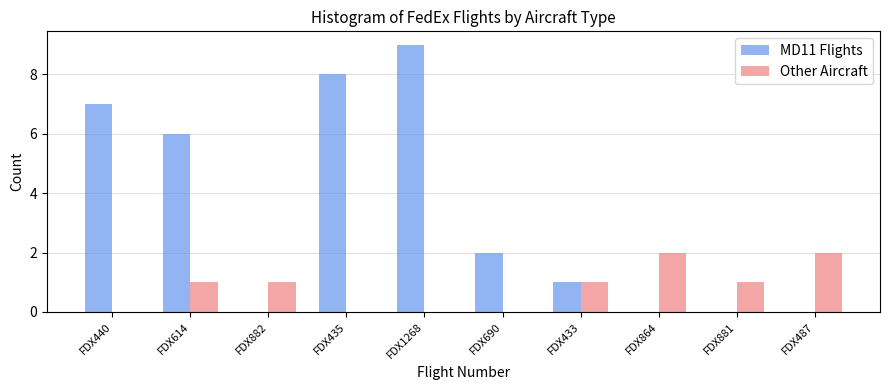

Reading left to right, what are all the values shown in this chart?

MD11 Flights: FDX440=7	FDX614=6	FDX882=0	FDX435=8	FDX1268=9	FDX690=2	FDX433=1	FDX864=0	FDX881=0	FDX487=0
Other Aircraft: FDX440=0	FDX614=1	FDX882=1	FDX435=0	FDX1268=0	FDX690=0	FDX433=1	FDX864=2	FDX881=1	FDX487=2